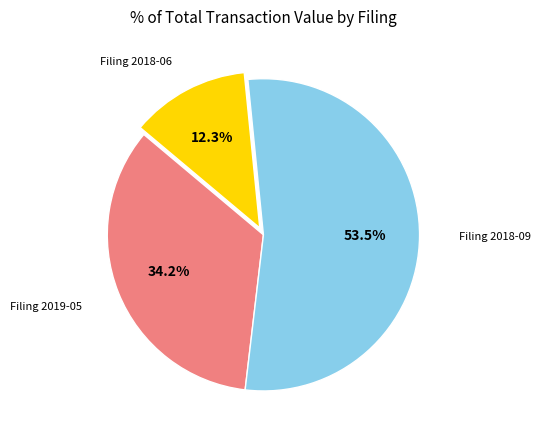

What is the largest slice in the pie chart?

Filing 2018-09